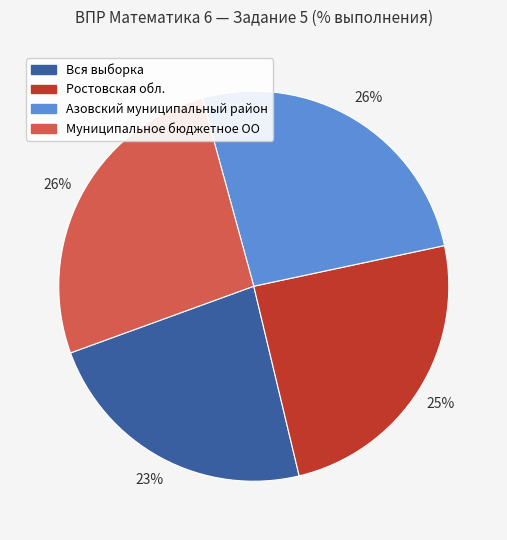

What is the ratio of the value at Азовский муниципальный район to the value at Муниципальное бюджетное ОО?

1.0